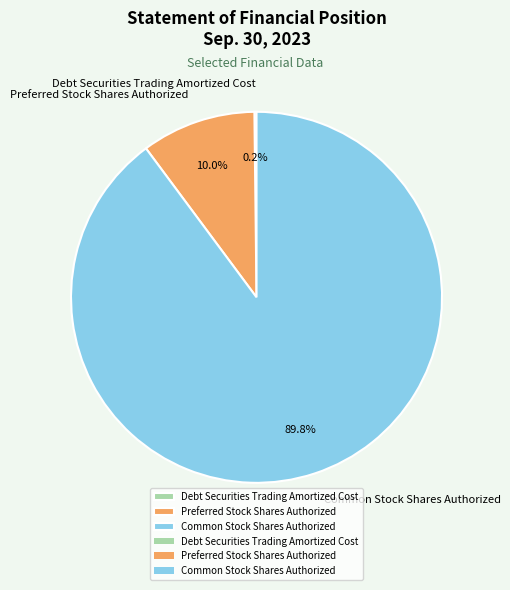

What percentage is NOT represented by Common Stock Shares Authorized?

10.2%